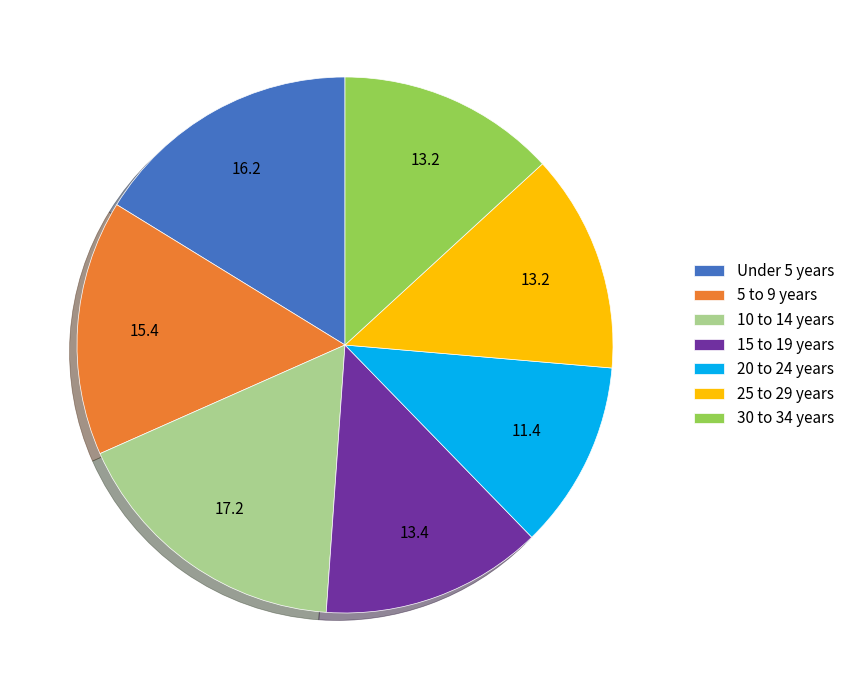

Which category has the biggest portion of the pie?

10 to 14 years